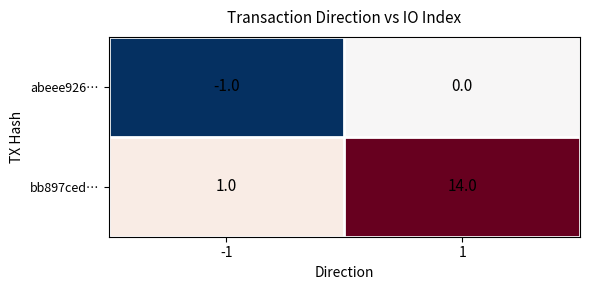

The bb897ced… series shows 14 at 1. True or false?

True